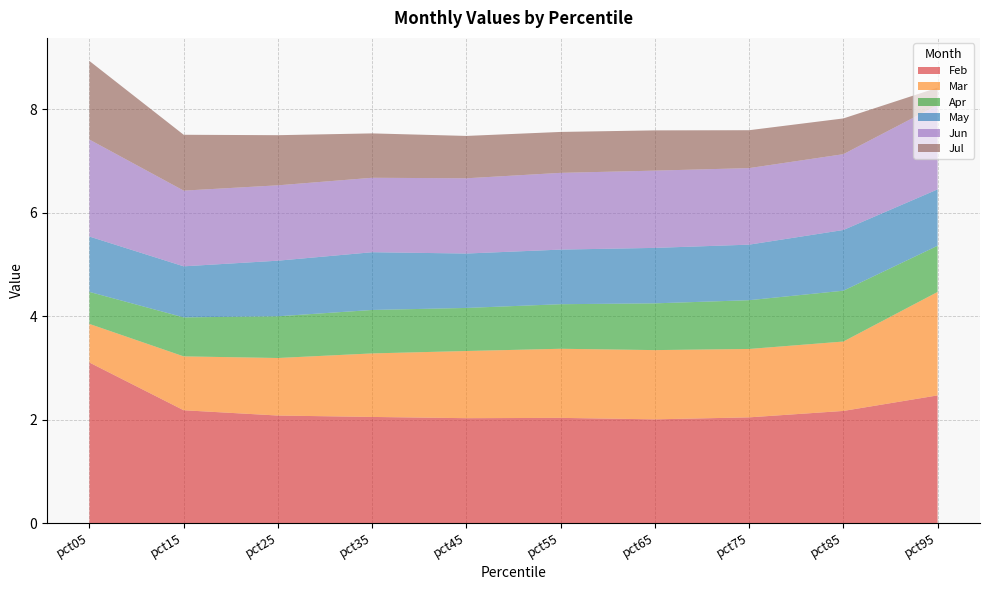

Reading left to right, transcribe all the data shown in this chart.

Feb: pct05=3.1	pct15=2.2	pct25=2.1	pct35=2.1	pct45=2.0	pct55=2.0	pct65=2.0	pct75=2.0	pct85=2.2	pct95=2.5
Mar: pct05=0.7	pct15=1.0	pct25=1.1	pct35=1.2	pct45=1.3	pct55=1.3	pct65=1.3	pct75=1.3	pct85=1.3	pct95=2.0
Apr: pct05=0.6	pct15=0.8	pct25=0.8	pct35=0.8	pct45=0.8	pct55=0.9	pct65=0.9	pct75=0.9	pct85=1.0	pct95=0.9
May: pct05=1.1	pct15=1.0	pct25=1.1	pct35=1.1	pct45=1.1	pct55=1.1	pct65=1.1	pct75=1.1	pct85=1.2	pct95=1.1
Jun: pct05=1.9	pct15=1.5	pct25=1.5	pct35=1.4	pct45=1.5	pct55=1.5	pct65=1.5	pct75=1.5	pct85=1.5	pct95=1.6
Jul: pct05=1.5	pct15=1.1	pct25=1.0	pct35=0.9	pct45=0.8	pct55=0.8	pct65=0.8	pct75=0.7	pct85=0.7	pct95=0.3